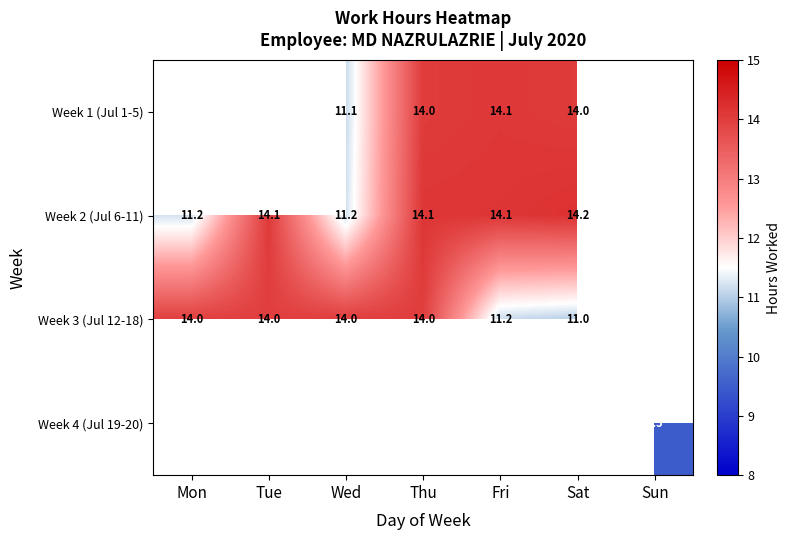

Is the value of Week 4 (Jul 19-20) at Sun greater than the value of Week 3 (Jul 12-18) at Thu?

No